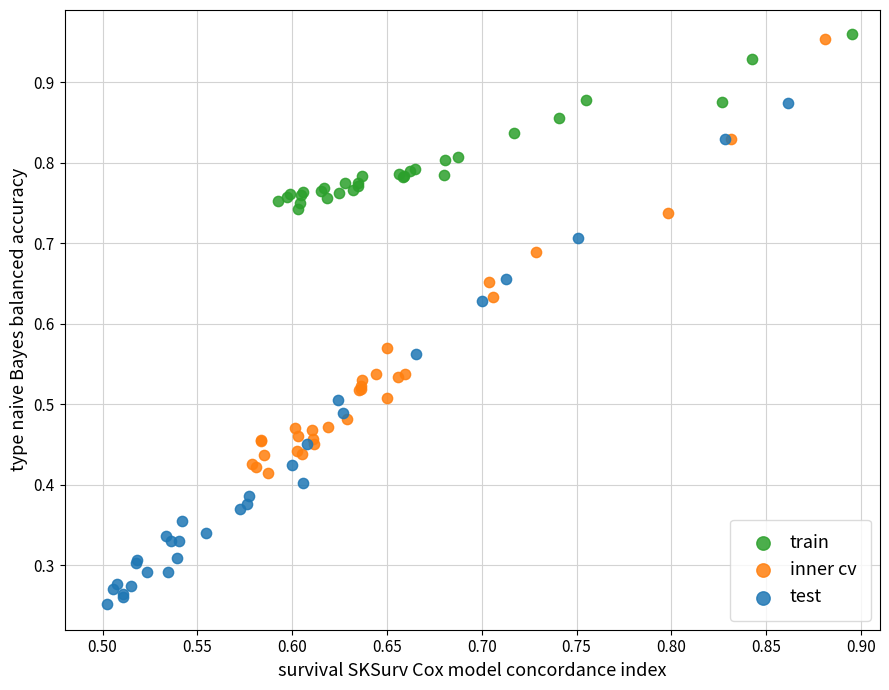

Which series reaches the minimum Y coordinate?

test